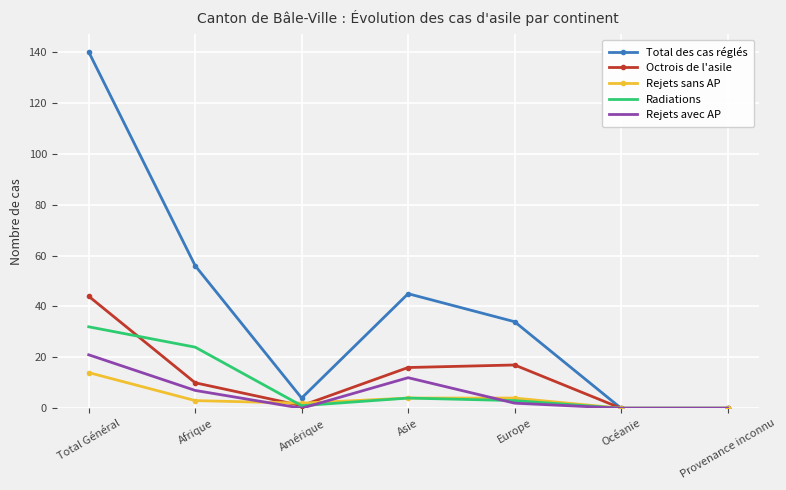

The value of Octrois de l'asile at Océanie is -21. True or false?

False